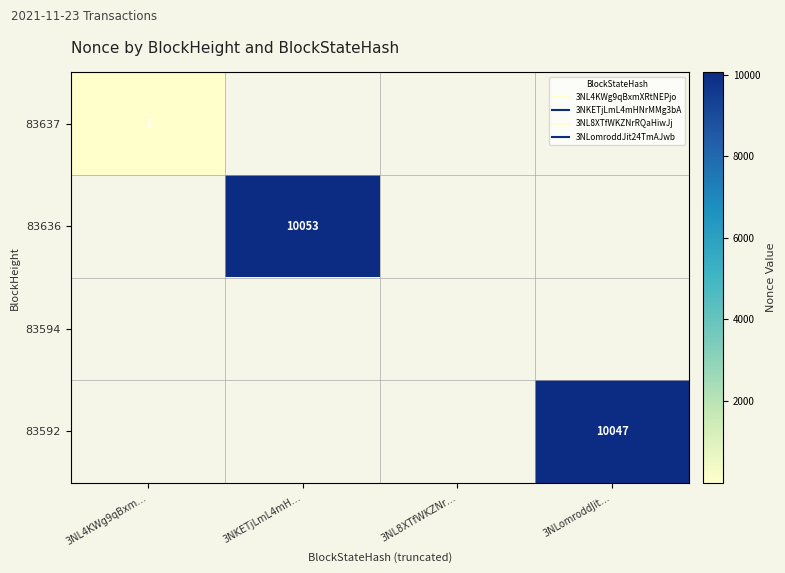

Rank the series by their maximum value, from highest to lowest.

83636, 83592, 83637, 83594